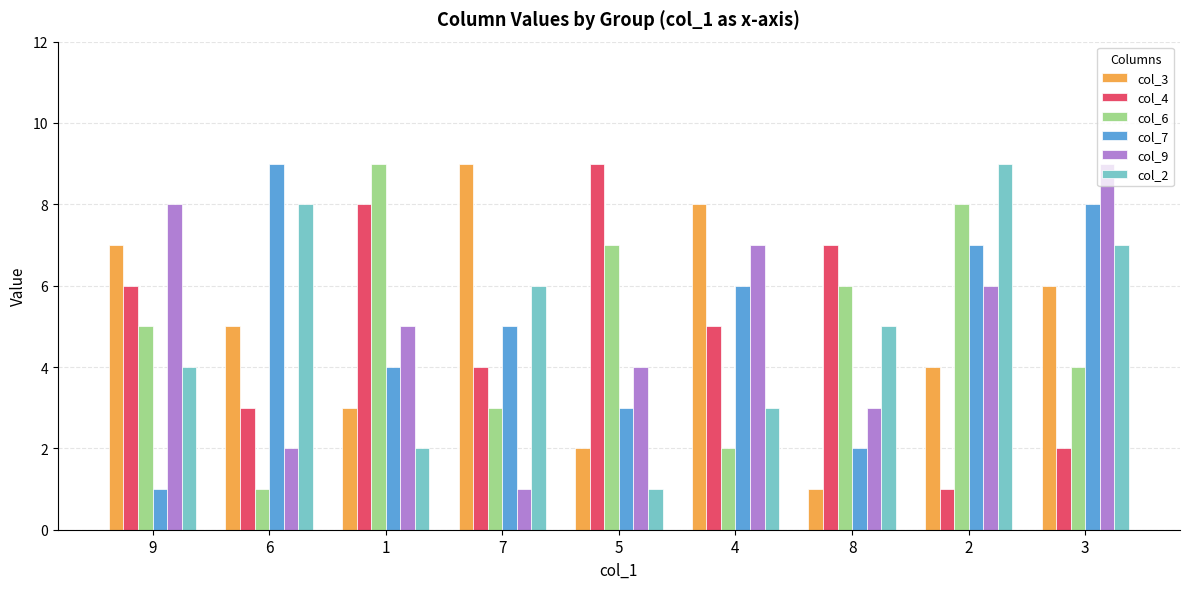

Between 1 and 5, which series saw the biggest shift?

col_6